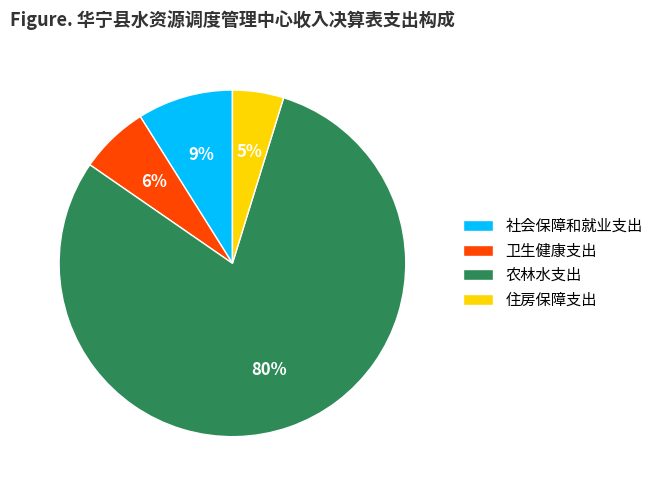

Count the number of slices in the pie.

4